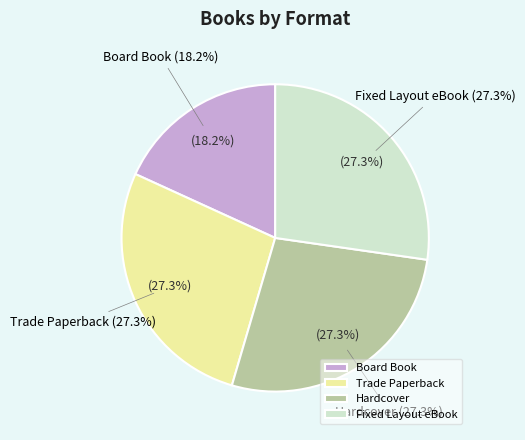

The Hardcover slice represents 13% of the pie. True or false?

False